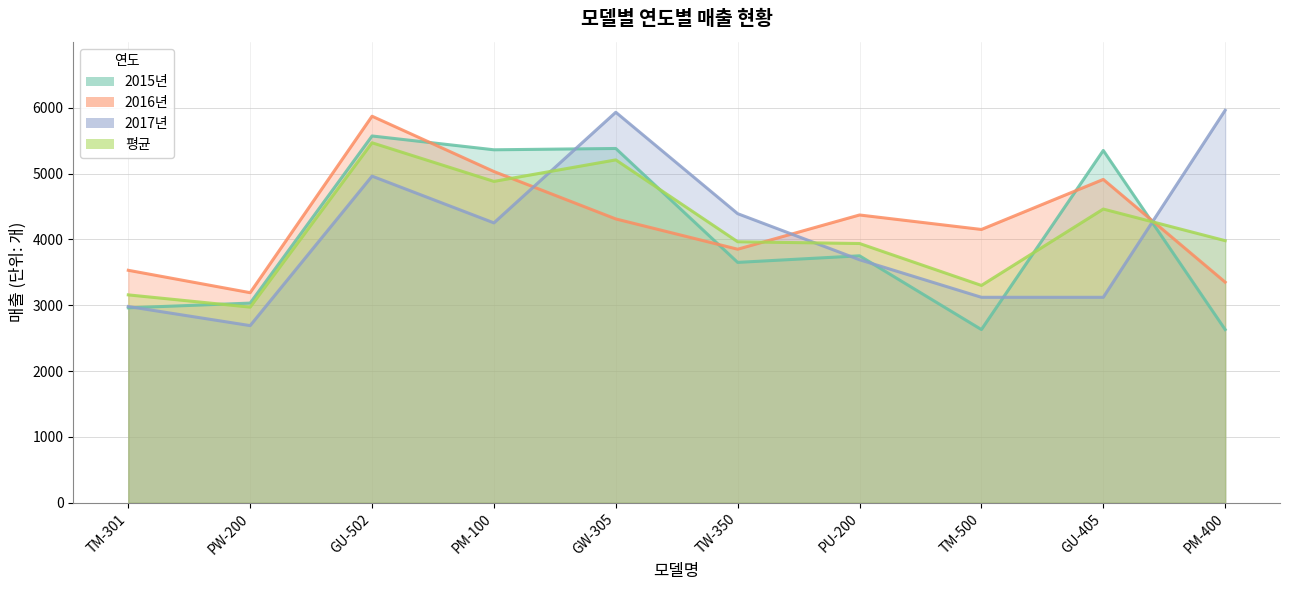

What is the sum of the 2015년 values at GW-305 and PM-400?

8010.0